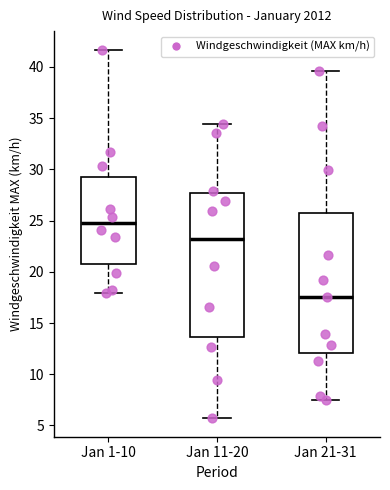

Where does the lower whisker of the box for Jan 11-20 end on the y-axis? The values are not printed on the chart, so give them approximately, as read against the axis.

5.5